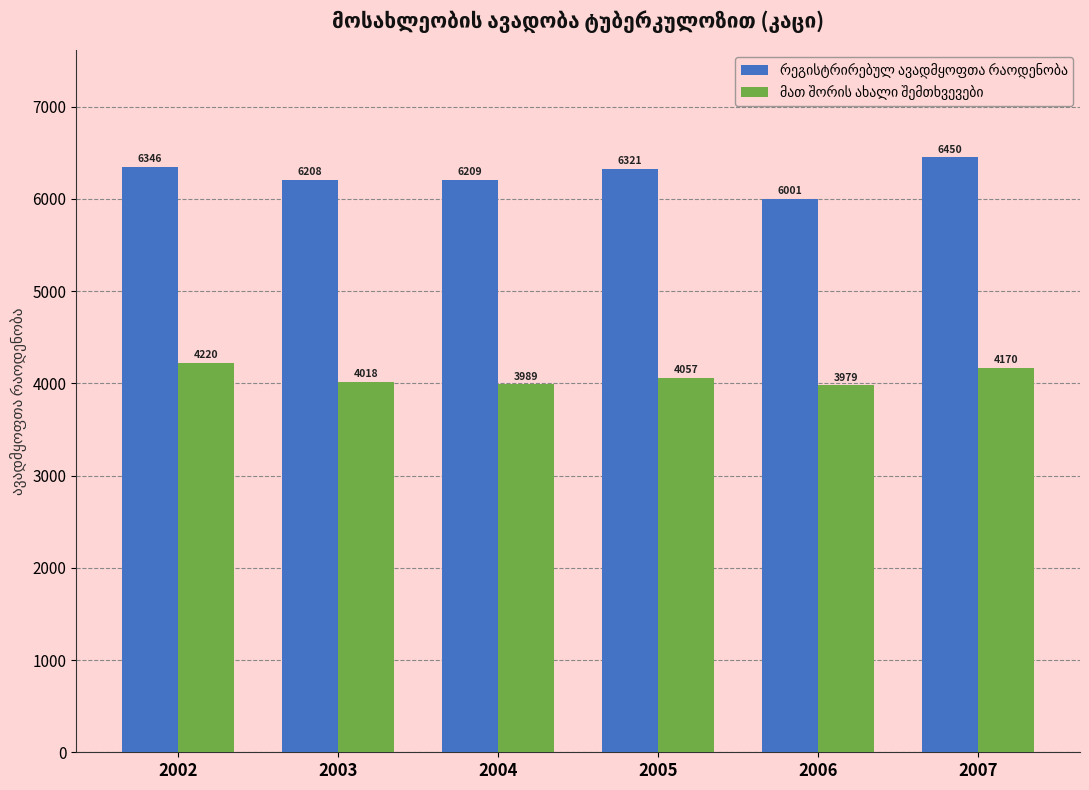

What is the greatest value displayed?

6450